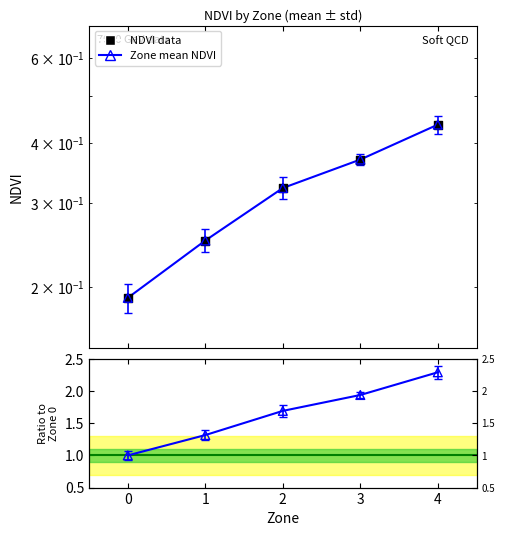

Which series has the widest spread of Y values?

Ratio to Zone 0